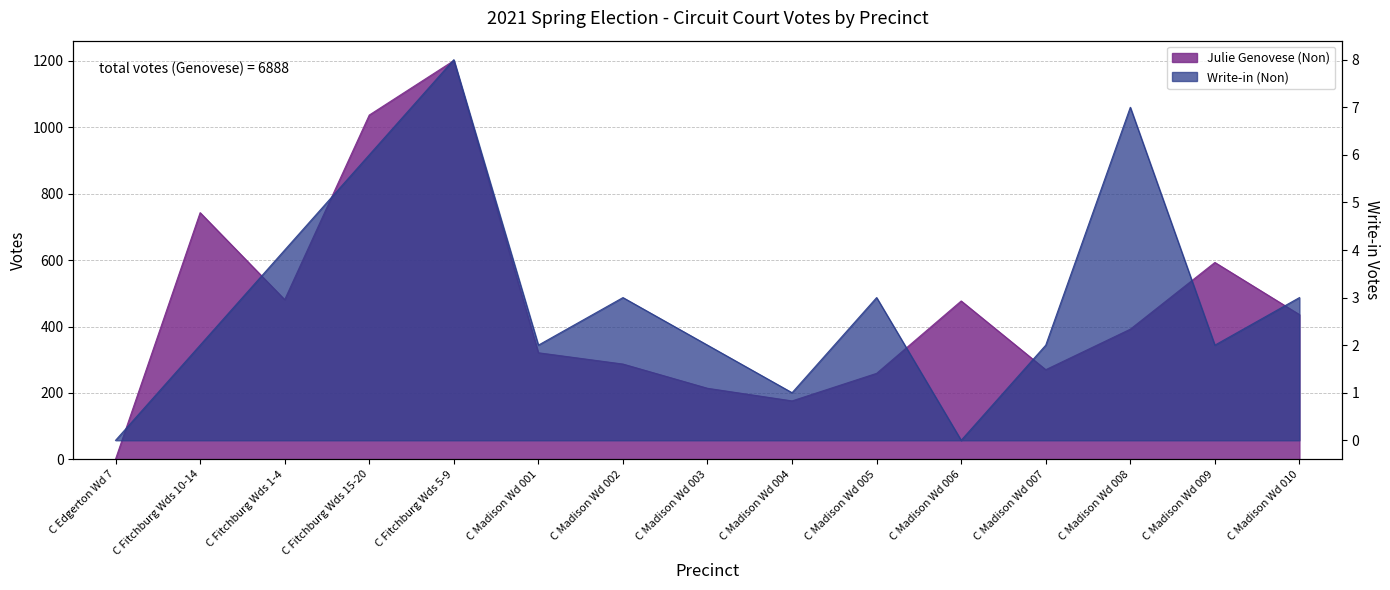

How many data points in Write-in (Non) are less than 2?

3